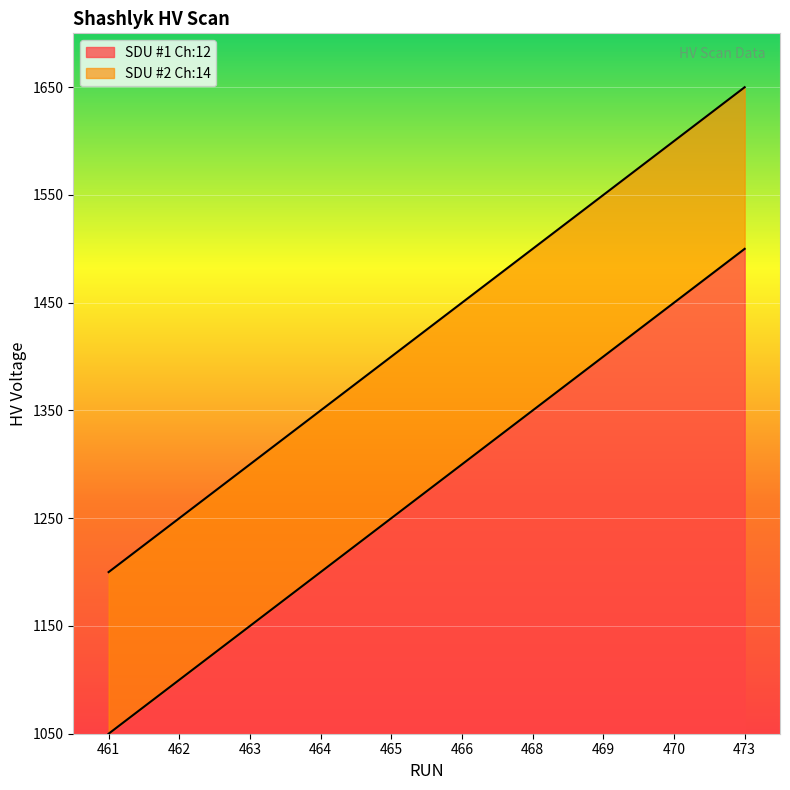

What is the difference between the SDU #1 Ch:12 values at 464 and 462?

100